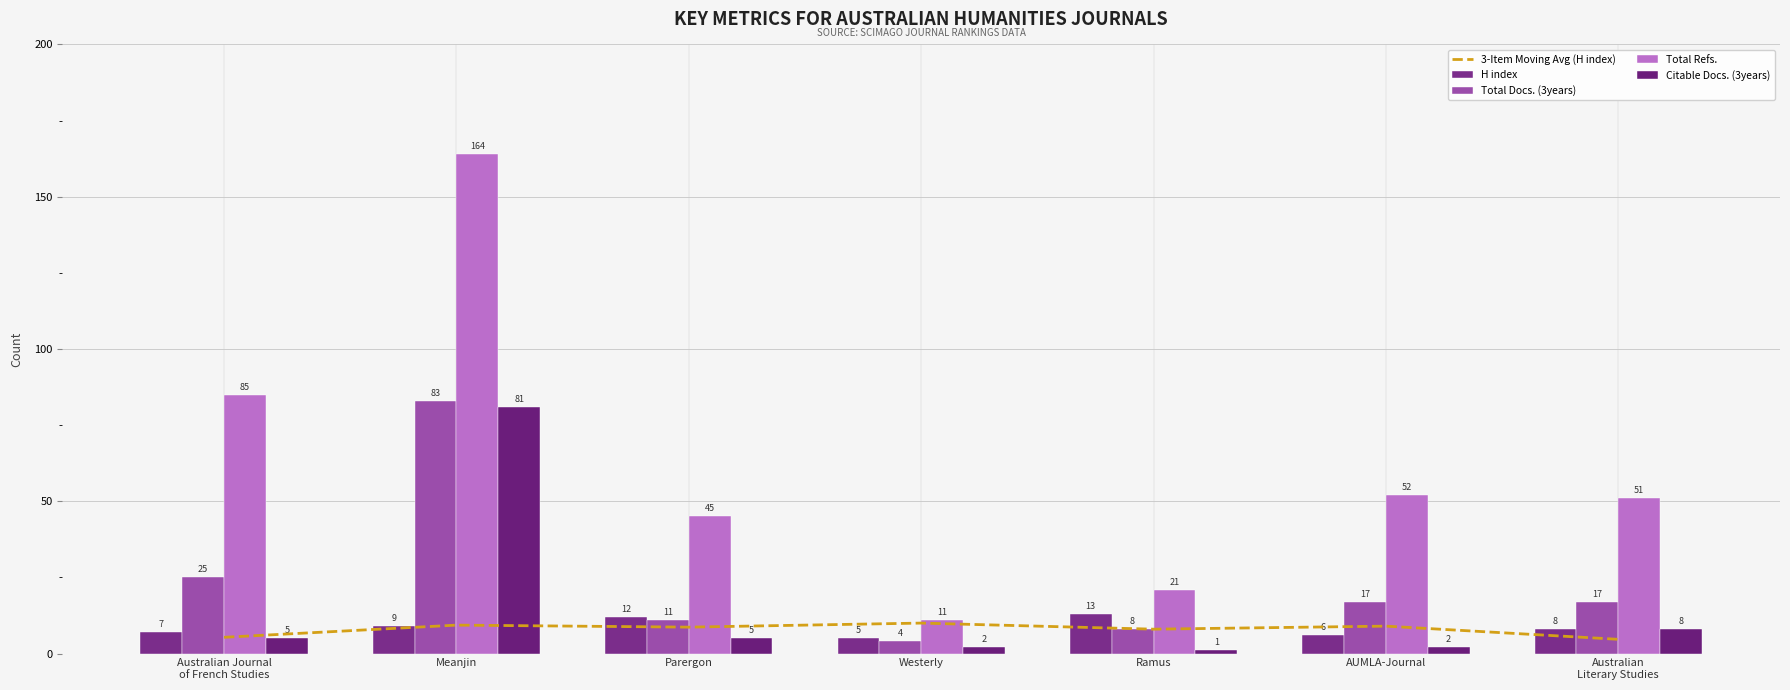

The value of Total Docs. (3years) at Australian Journal
of French Studies is 25.0. True or false?

True